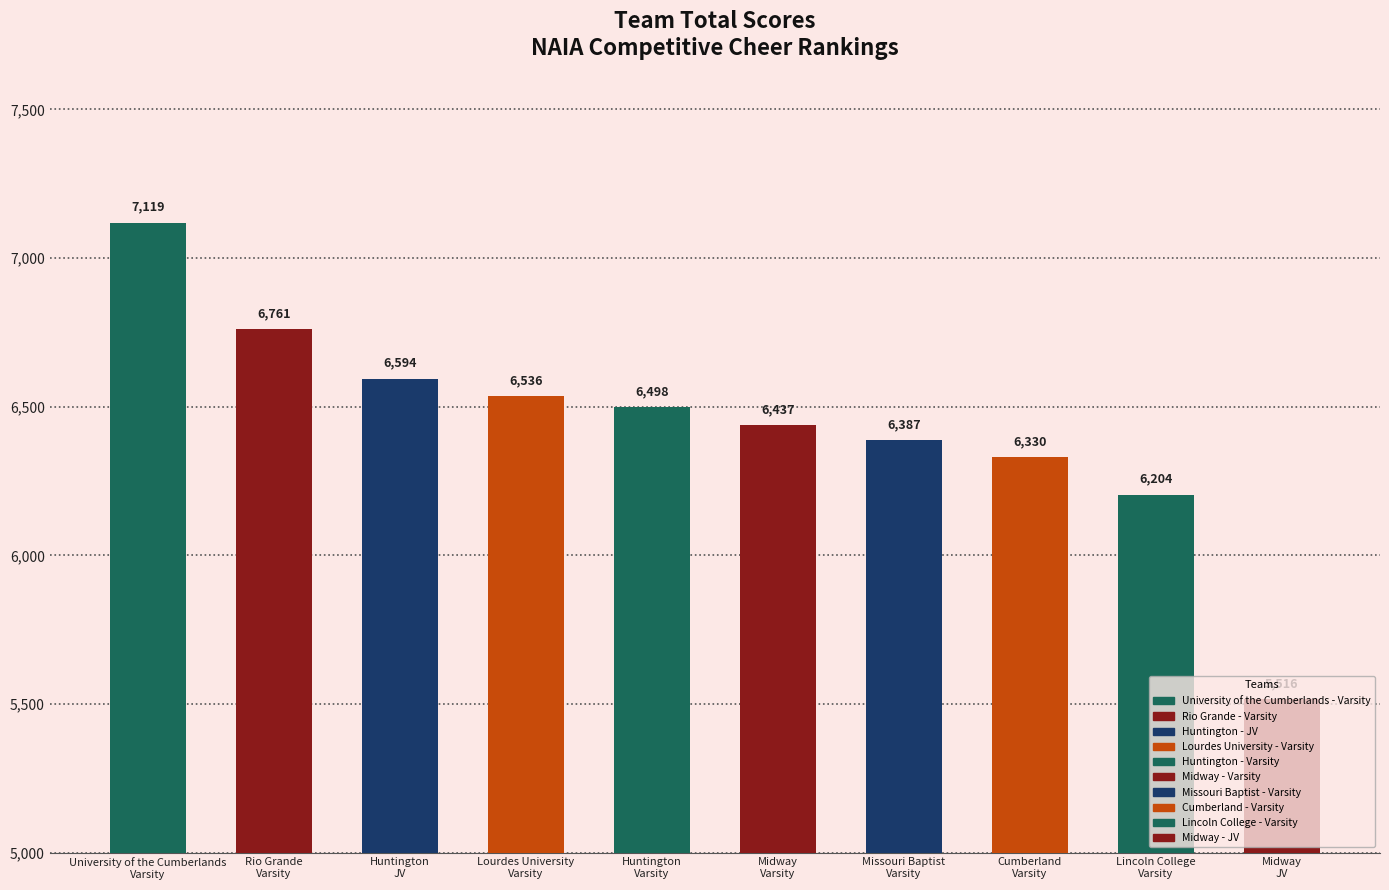

At which label does the data first exceed 6498?

University of the Cumberlands - Varsity